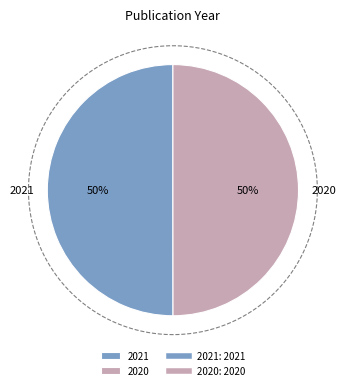

How many slices are in this pie chart?

2